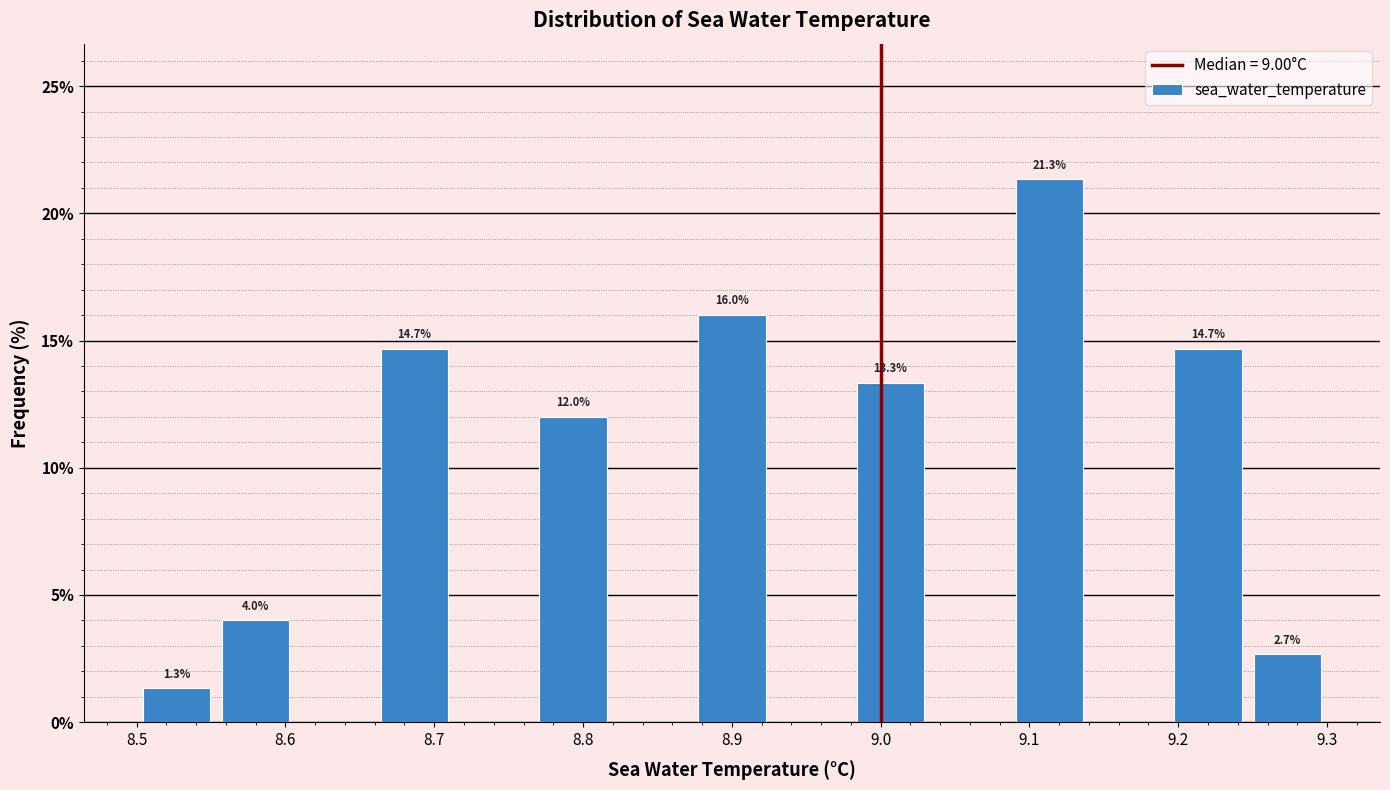

Over which range of the x-axis is the bar tallest?

9.09 to 9.14